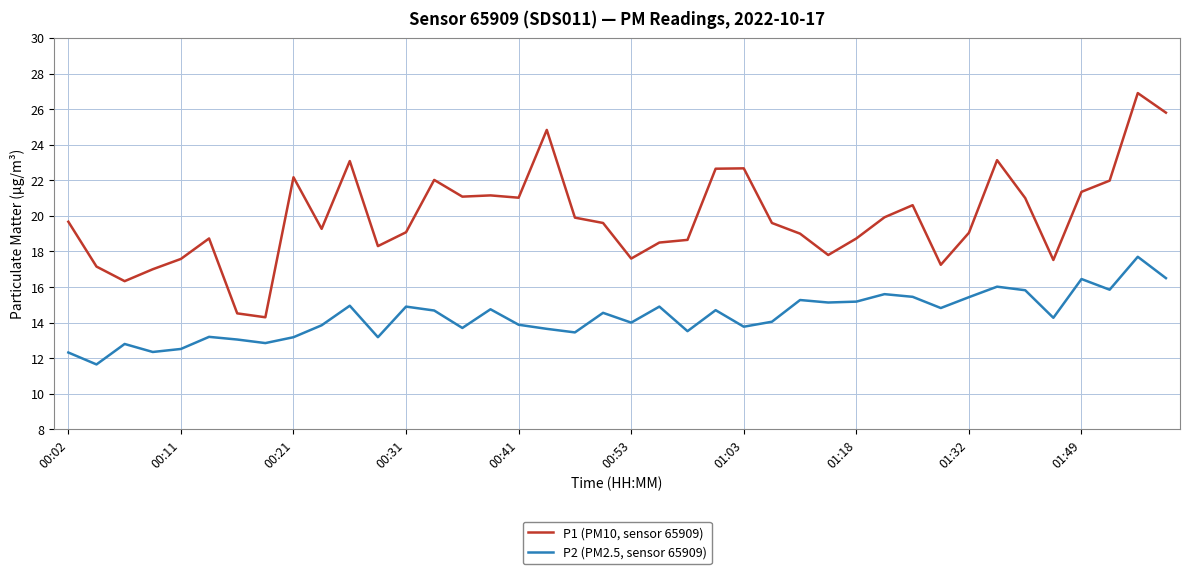

True or false: P2 (PM2.5, sensor 65909) and P1 (PM10, sensor 65909) cross at least once.

False